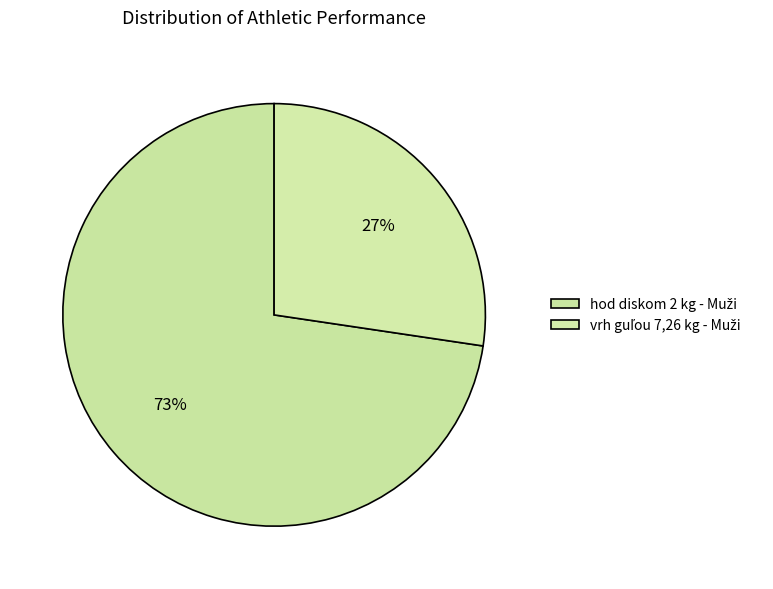

Count the number of slices in the pie.

2